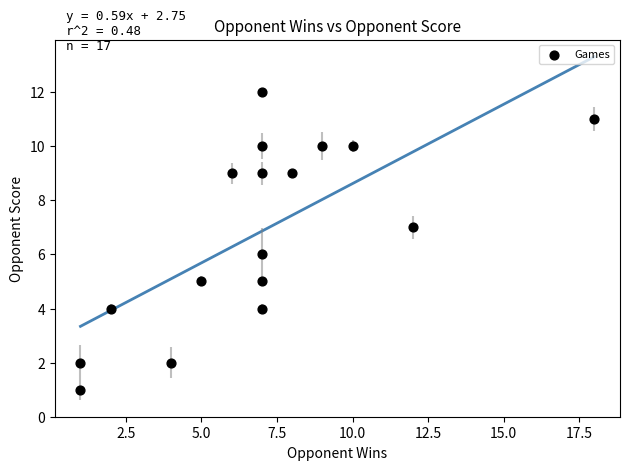

What is the range of X values (max minus min)?

17